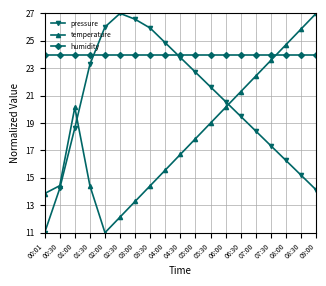

True or false: temperature and humidity intersect in this chart.

True